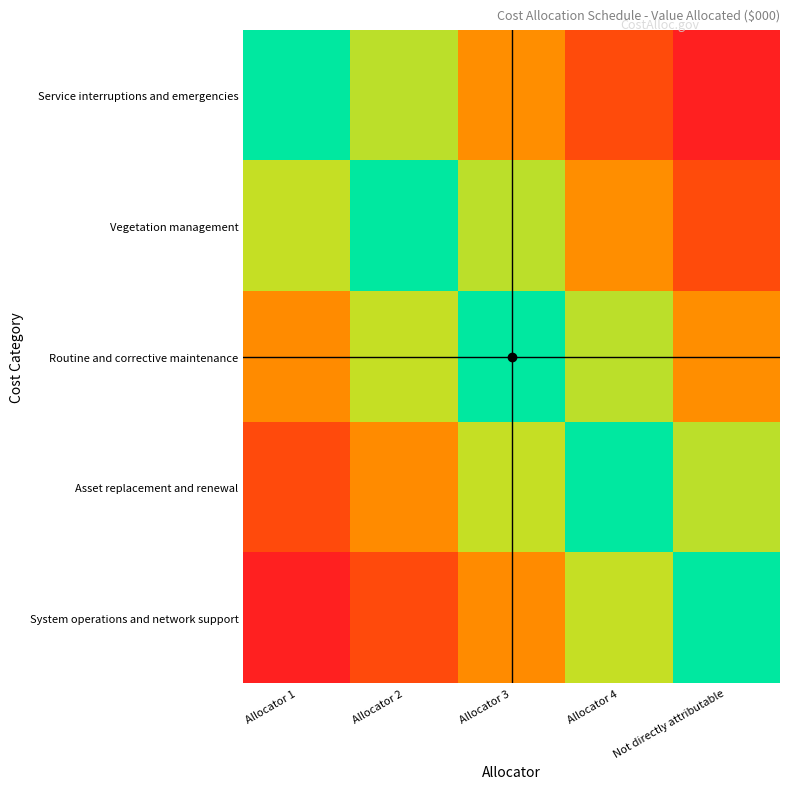

What is the spread (max minus min) of values at Allocator 1?

1.0